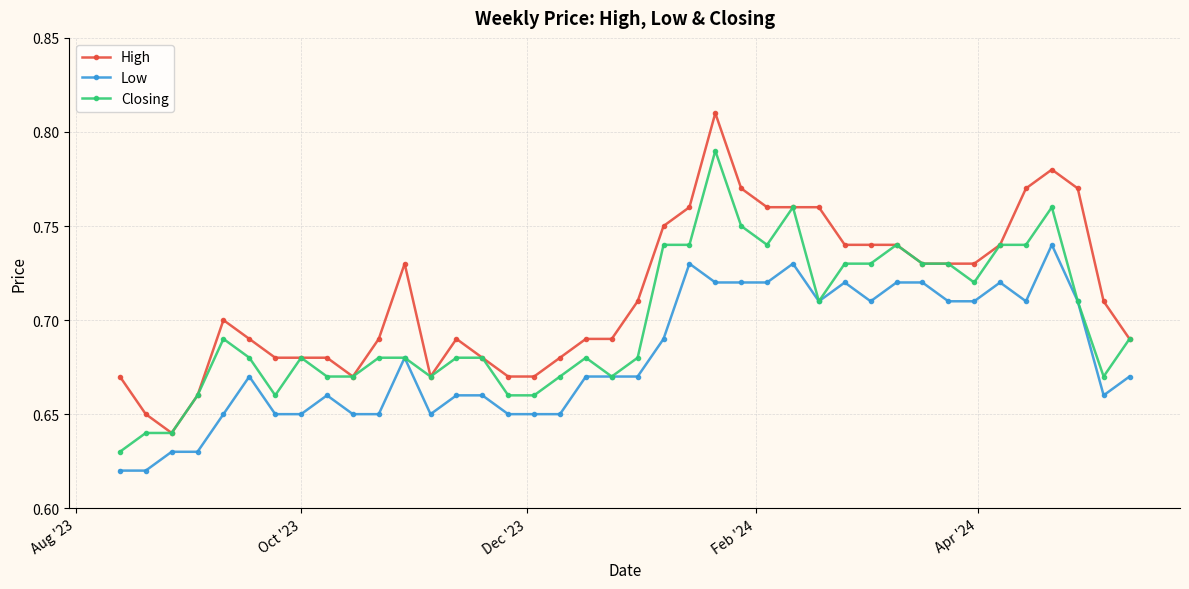

How many Low values are between 0 and 1?

40